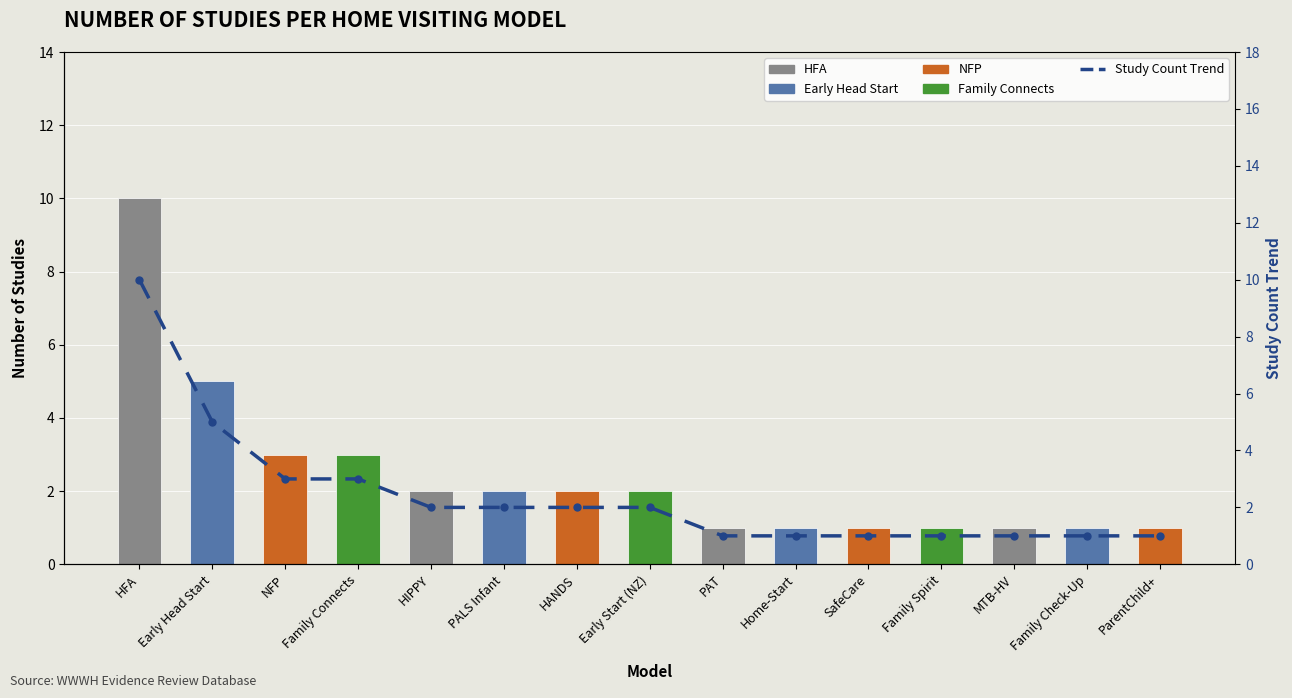

What is the value of the Study Count Trend bar at the 11th from the left?

1